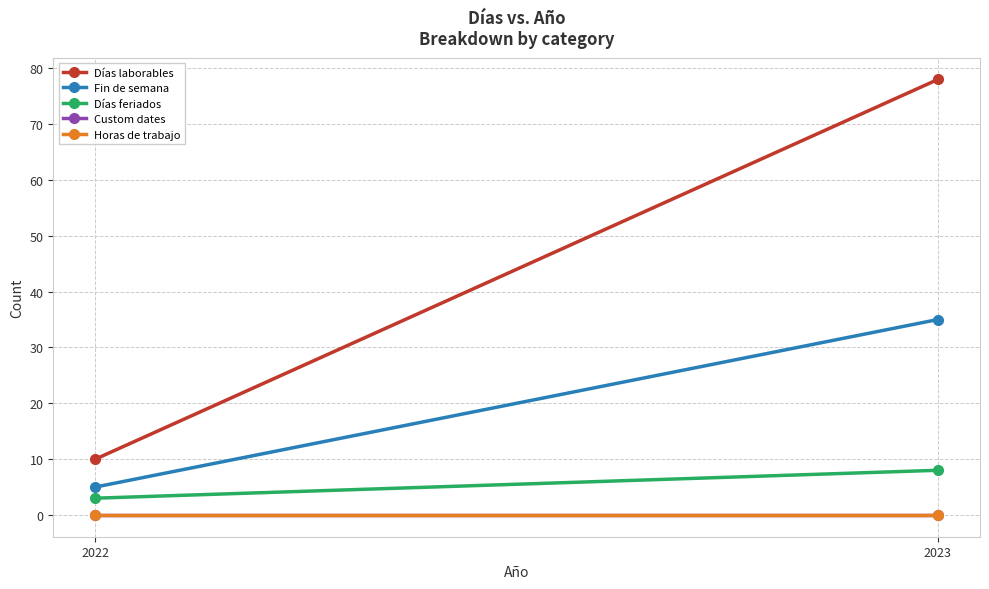

Reading left to right, transcribe all the data shown in this chart.

Días laborables: 10	78
Fin de semana: 5	35
Días feriados: 3	8
Custom dates: 0	0
Horas de trabajo: 0	0